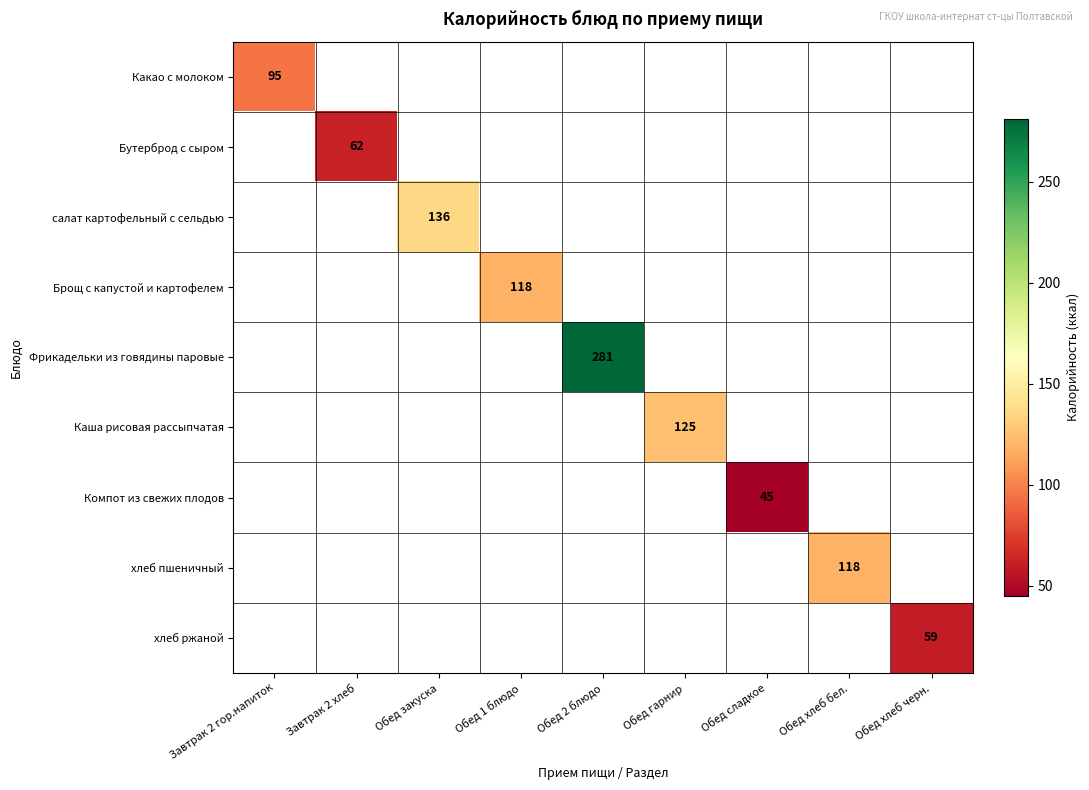

True or false: Бутерброд с сыром has a value of 87.2 at Завтрак 2 хлеб.

False